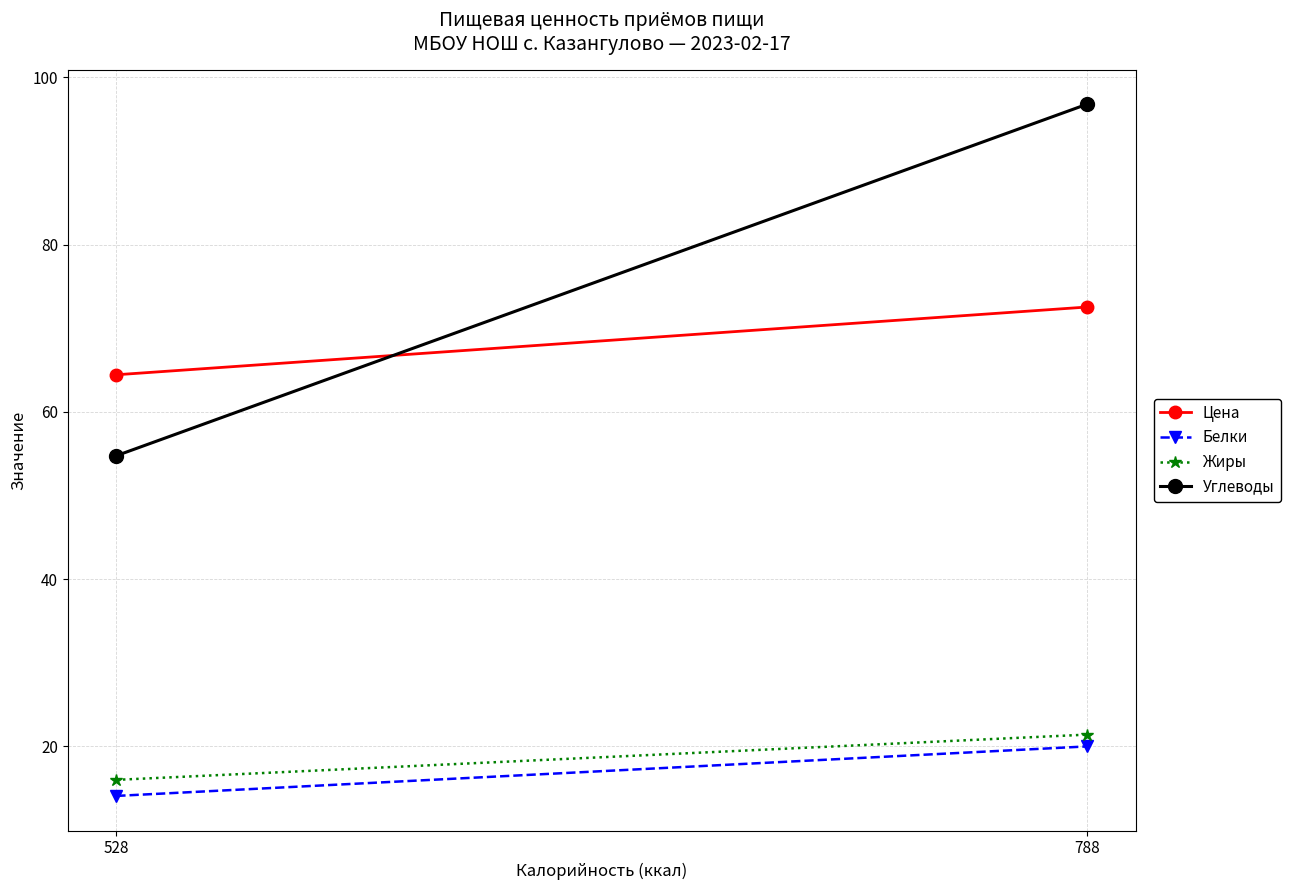

What is the total value across all series at 788?

210.7